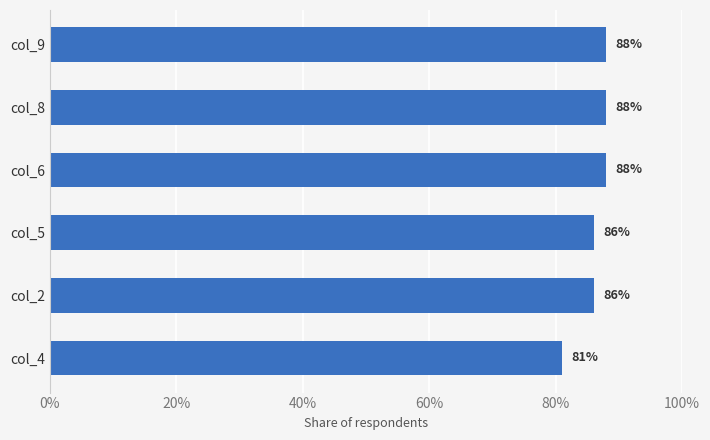

Reading bottom to top, transcribe all the data shown in this chart.

81	86	86	88	88	88